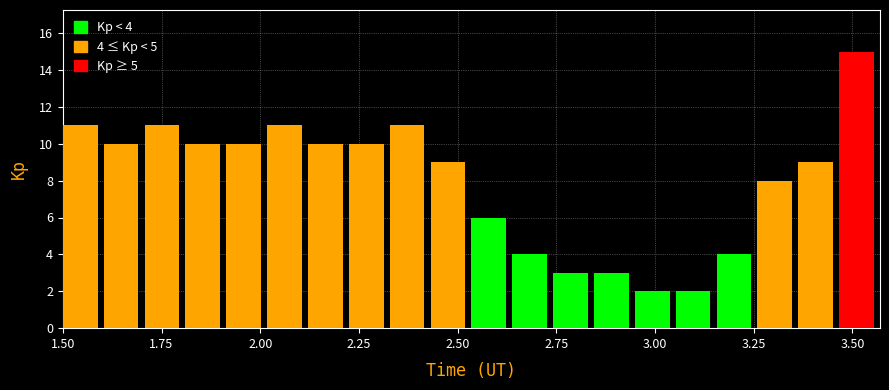

Read against the x-axis, roughly where is the centre of the tallest bar?

3.50